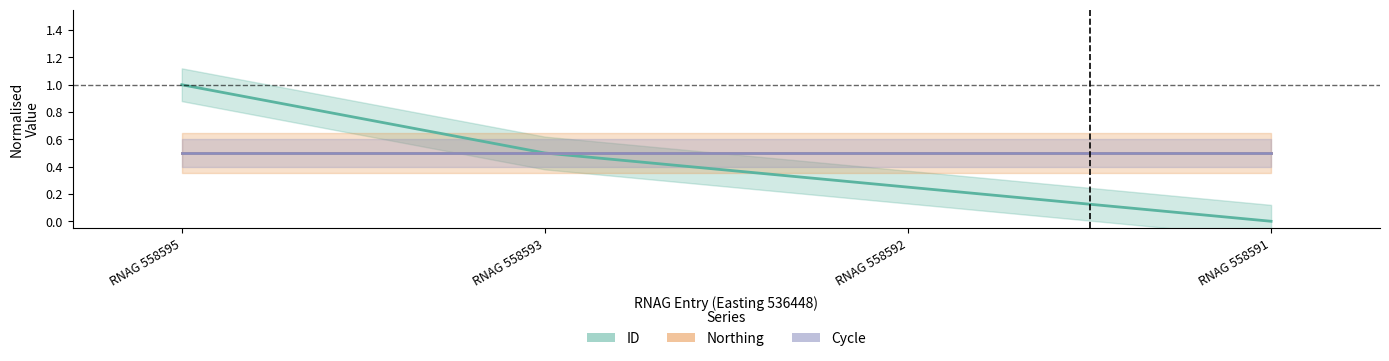

What is the maximum value shown in the chart?

1.0